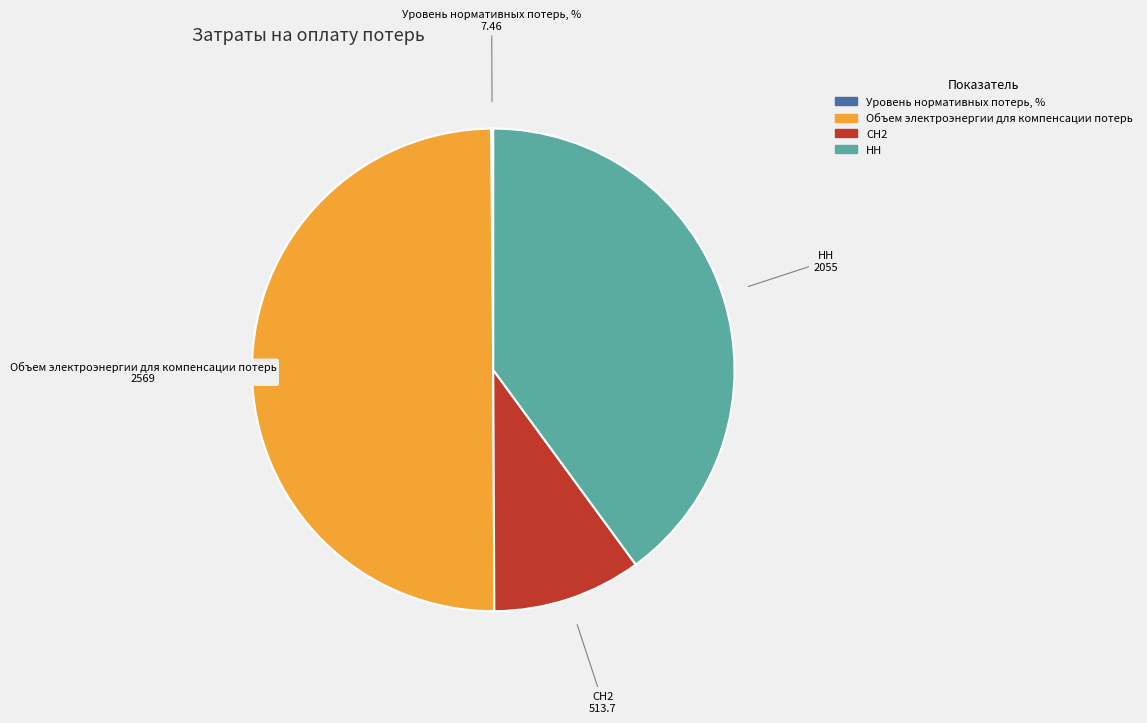

True or false: СН2 accounts for 3% of the total.

False